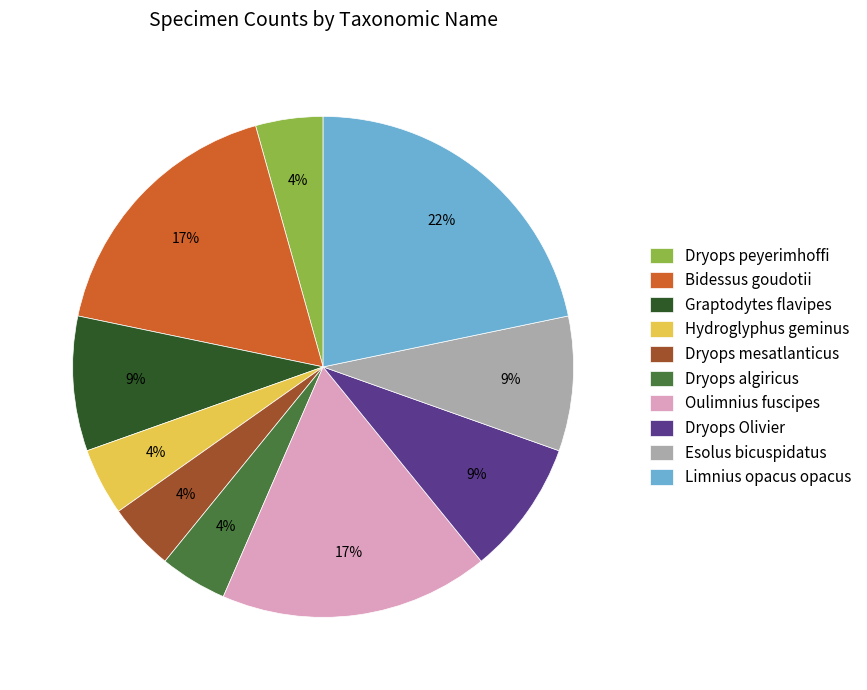

Is it true that Bidessus goudotii is 17% of the pie?

True